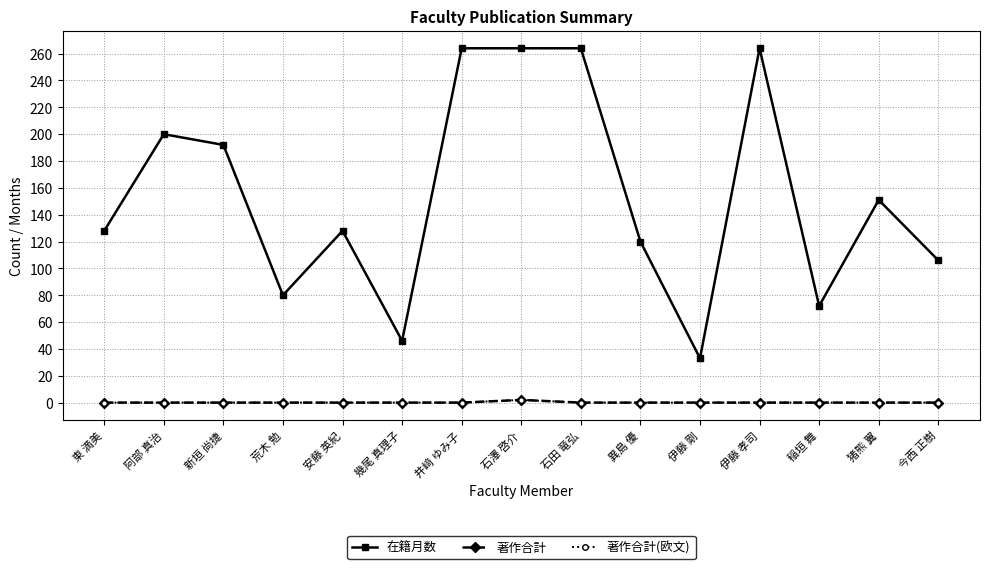

What is the difference between the highest and lowest values at 幾尾 真理子?

46